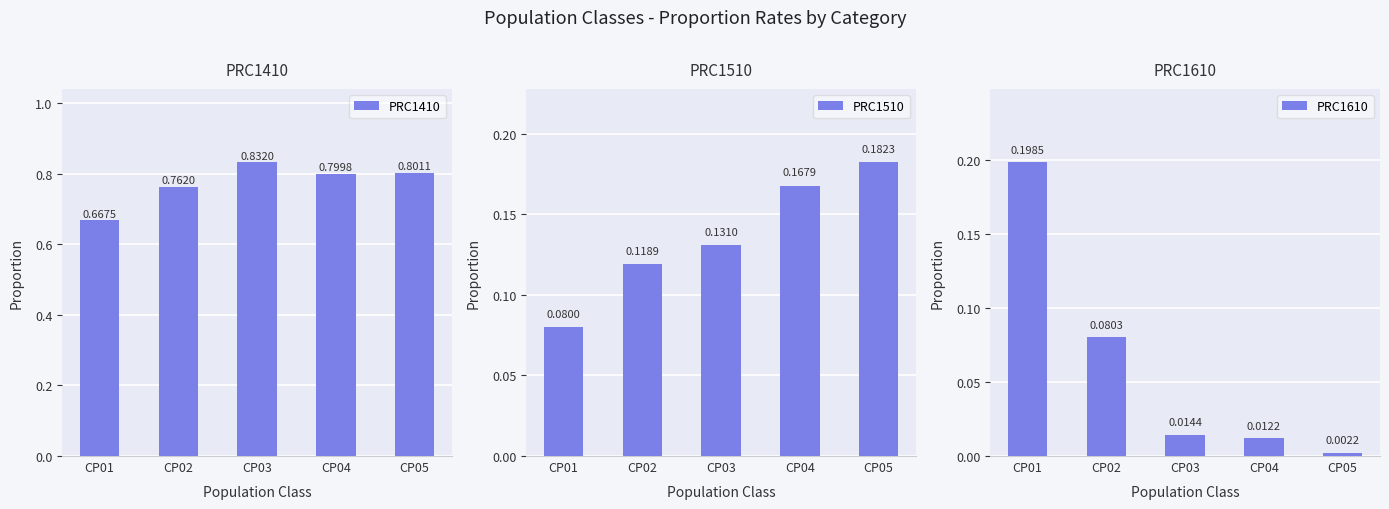

What is the value of the PRC1610 bar at the 1st from the left?

0.2